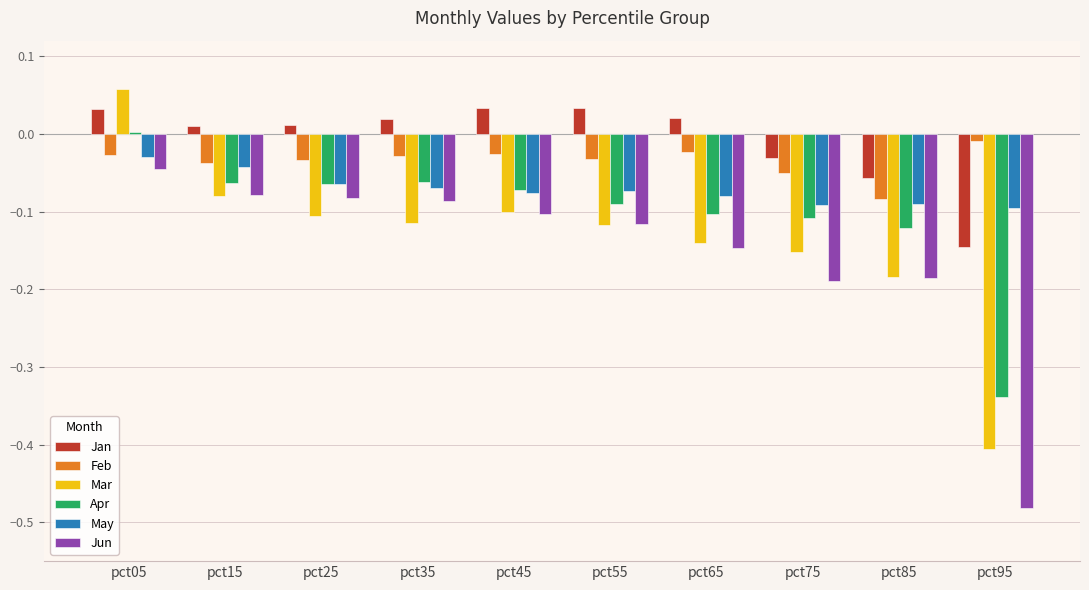

The value of Jun at pct45 is -0.2. True or false?

False